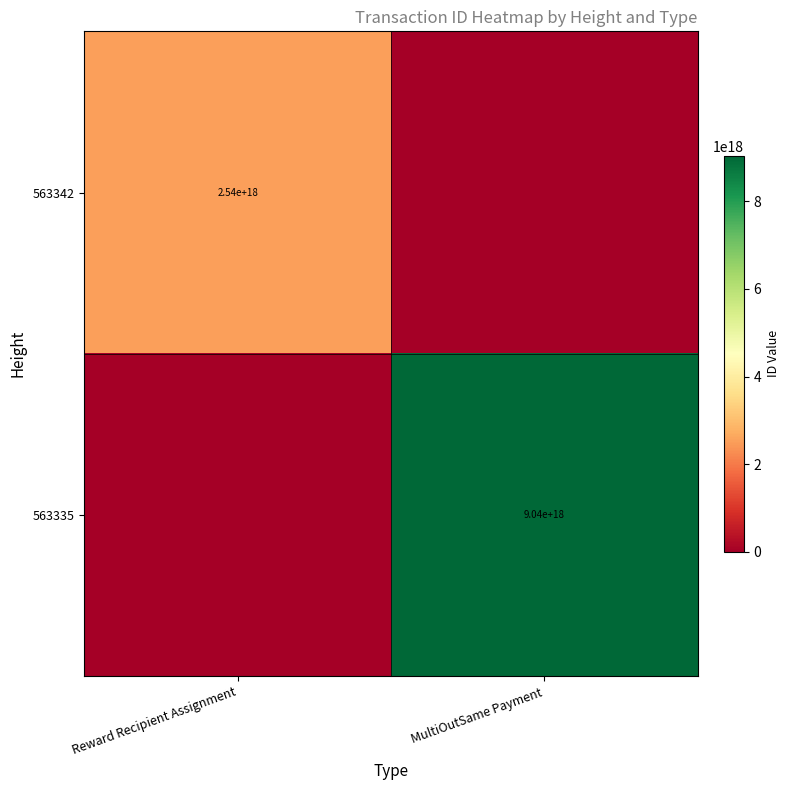

True or false: 563342 has a value of 2540000000000000000 at Reward Recipient Assignment.

True